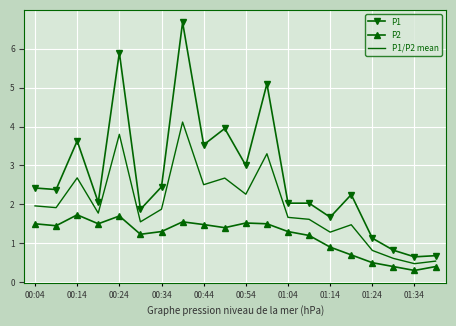

How many distinct data groups are displayed?

3